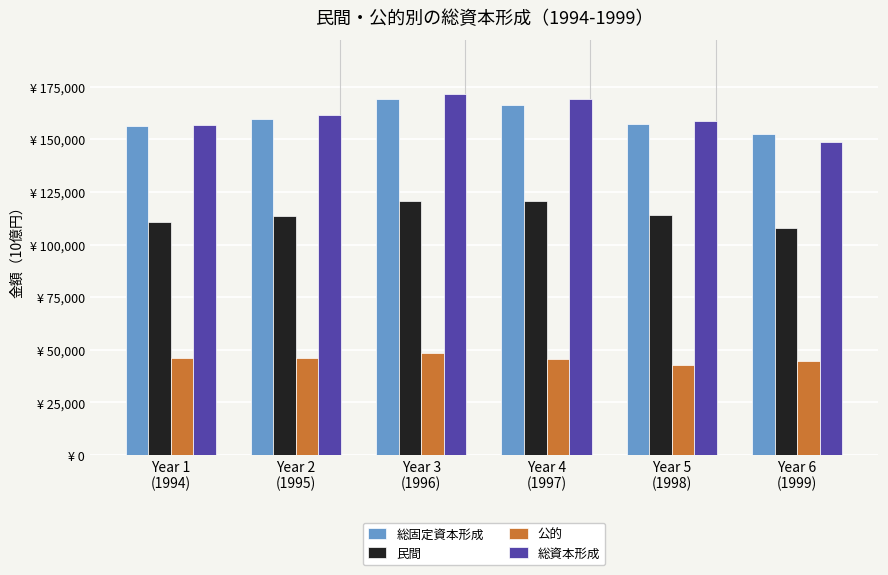

What is the average value of the 民間 series?

114678.4